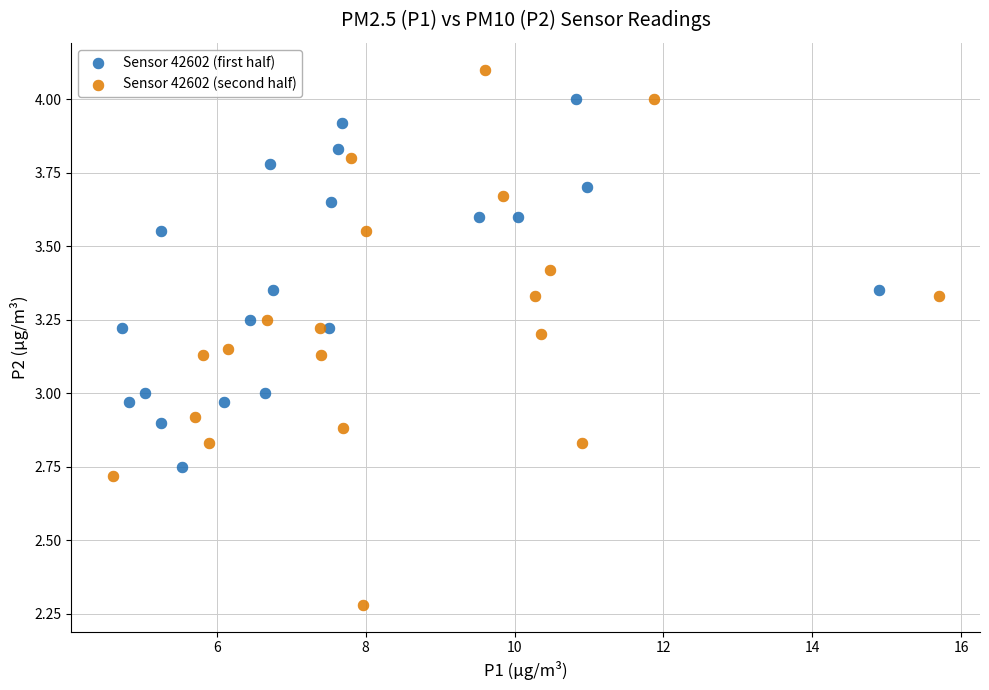

Which series contains the lowest Y value?

Sensor 42602 (second half)